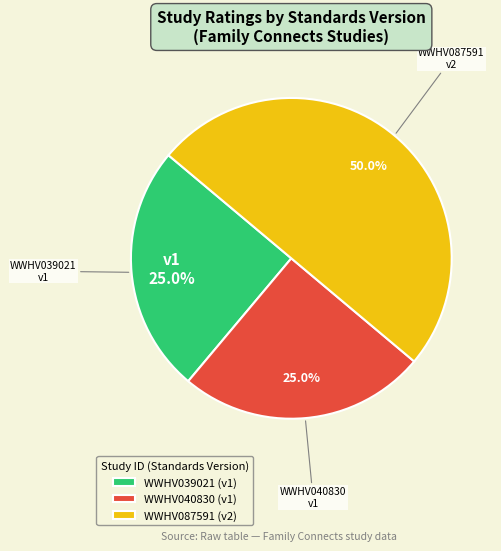

What is the ratio of the value at WWHV087591 (v2) to the value at WWHV040830 (v1)?

2.0